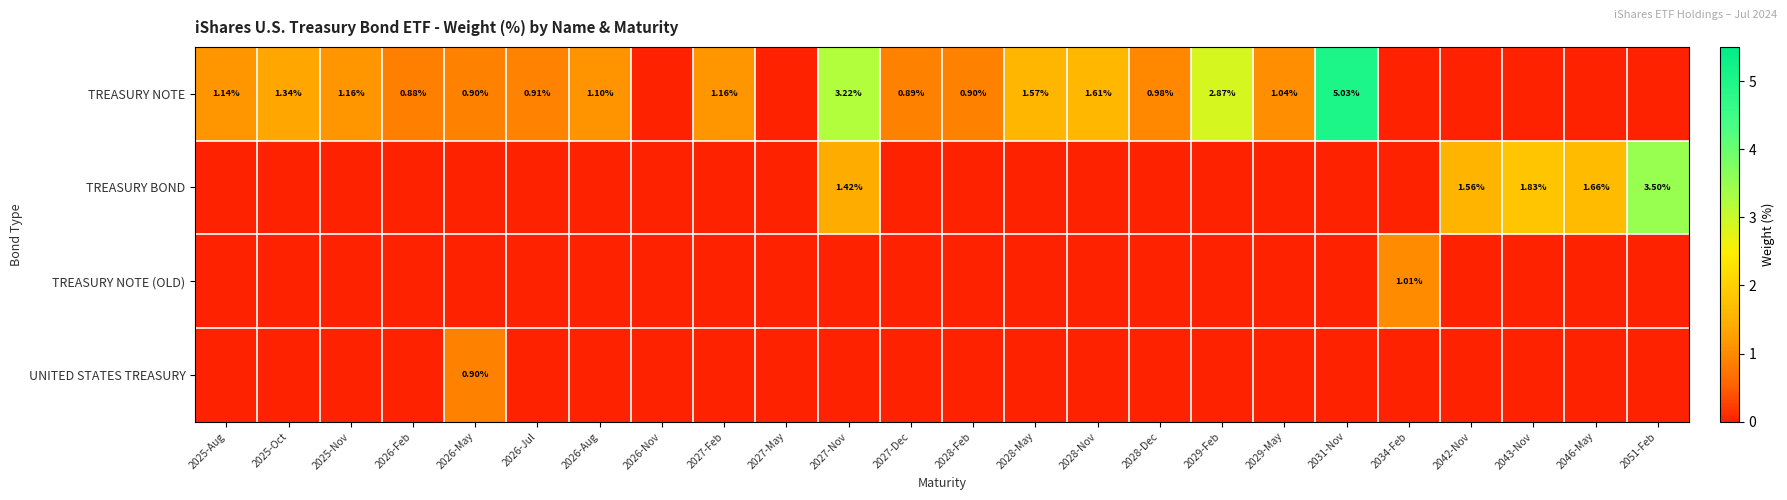

What is the maximum value for TREASURY NOTE (OLD)?

1.0